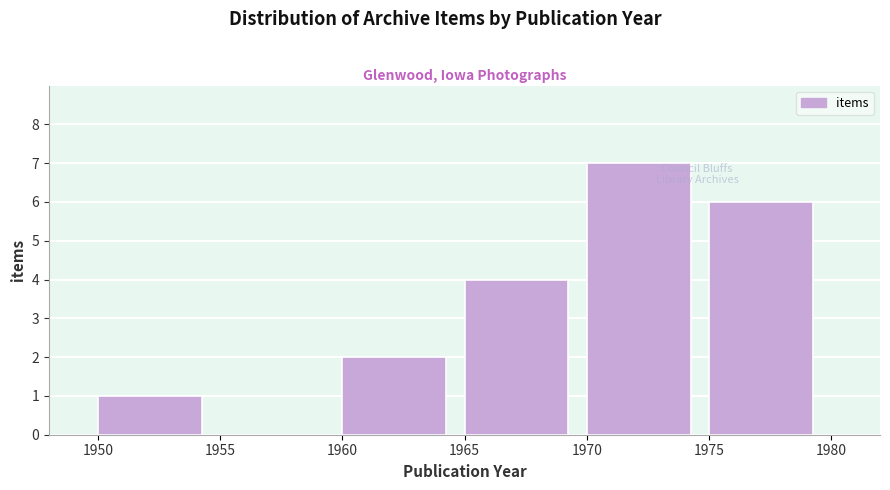

Reading left to right, list every bar in this chart as the range it spans on the x-axis followed by its height. The values are not printed on the chart, so give them approximately, as read against the axis.

1950 to 1955: 1
1955 to 1960: 0
1960 to 1965: 2
1965 to 1970: 4
1970 to 1975: 7
1975 to 1980: 6